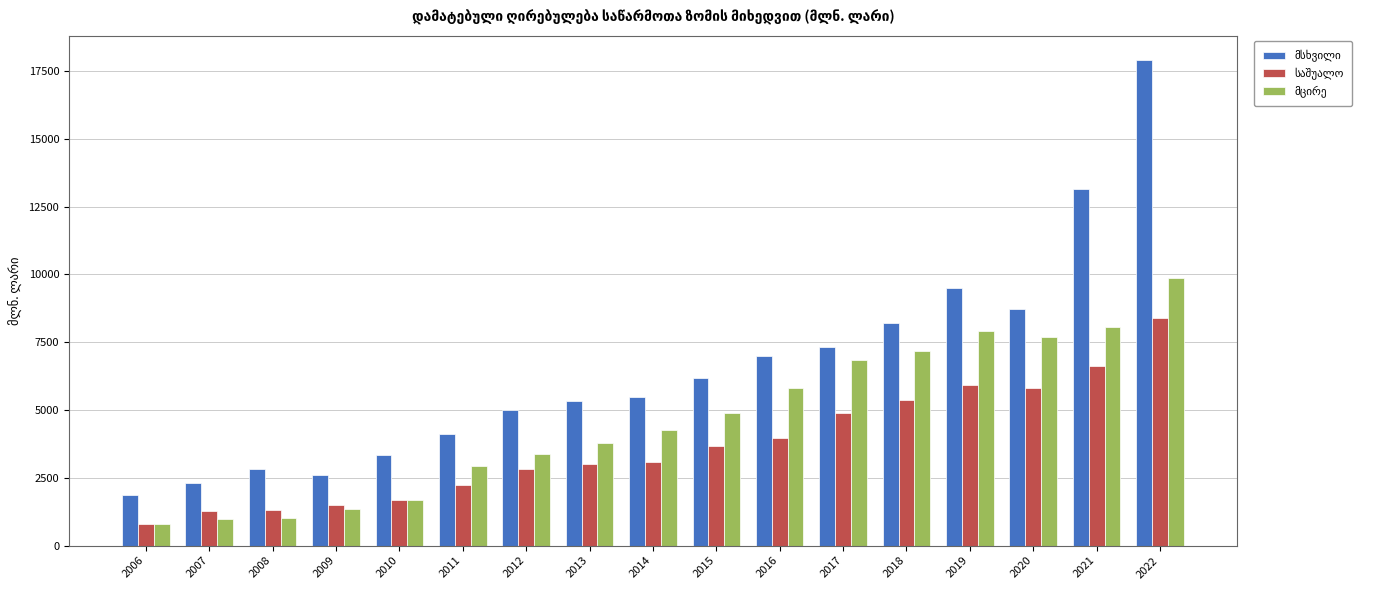

What is the minimum value shown in the chart?

795.3